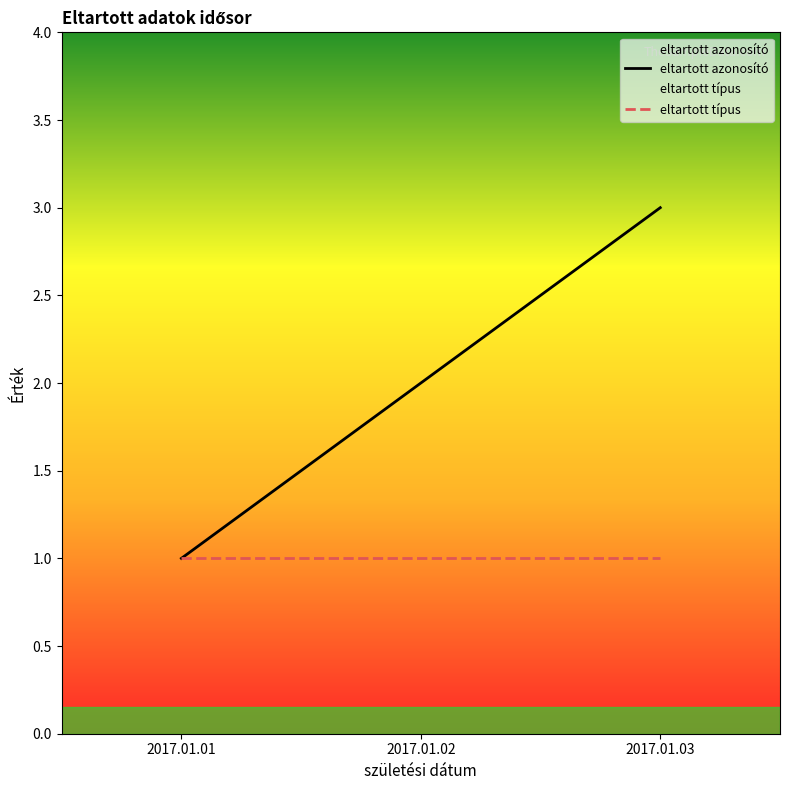

What are all the series names shown in the legend?

eltartott azonosító, eltartott típus